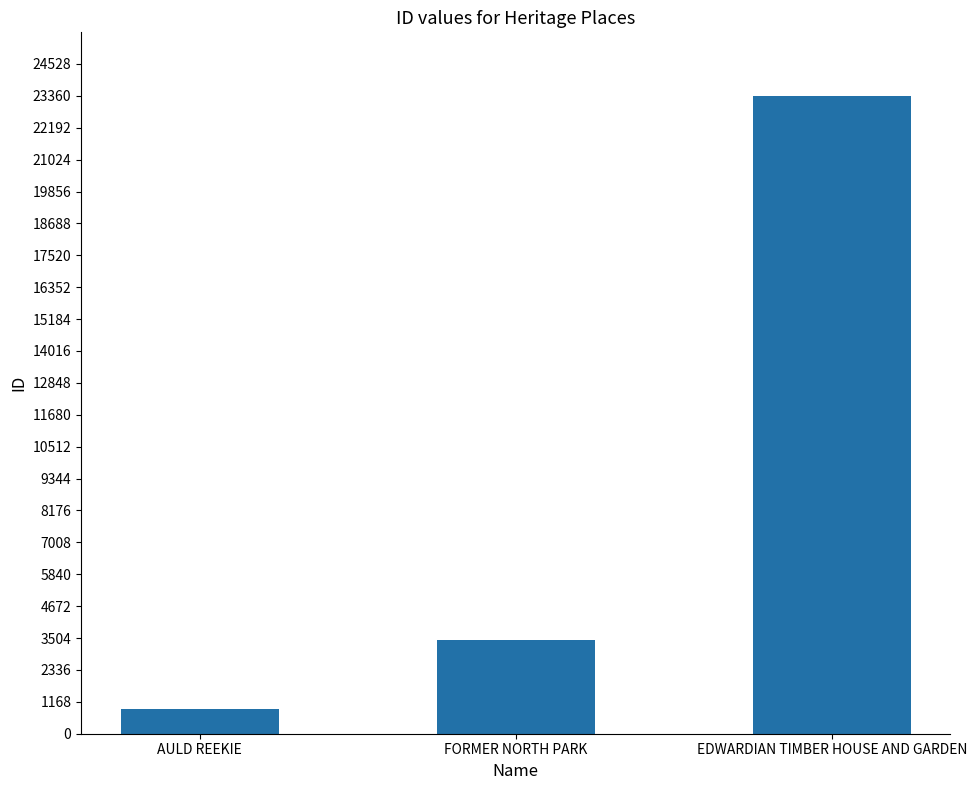

Are the bars grouped side by side (vs. stacked)?

No